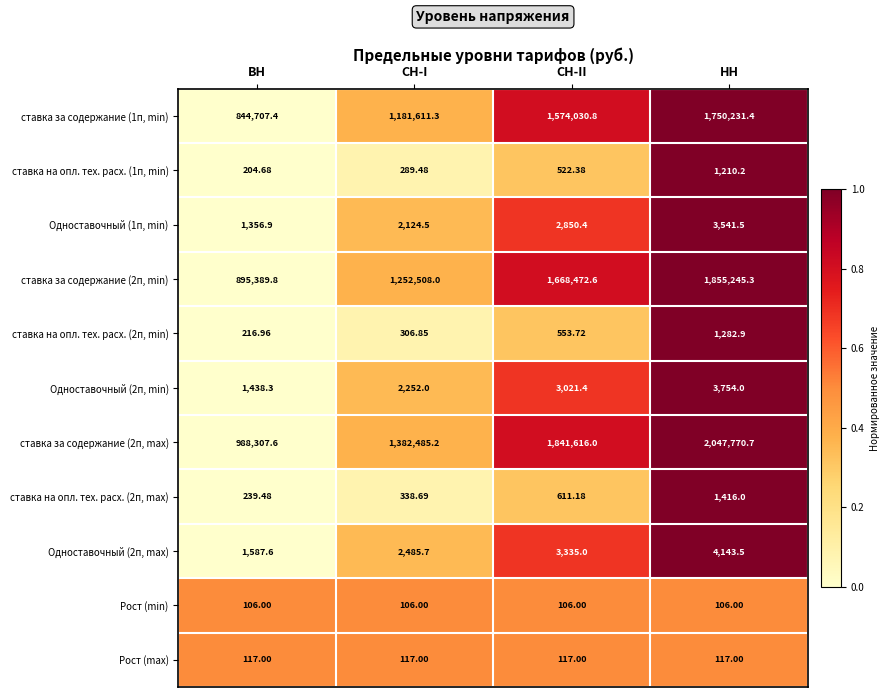

Is the value of ставка на опл. тех. расх. (1п, min) at СН-I greater than the value of Рост (min) at НН?

Yes